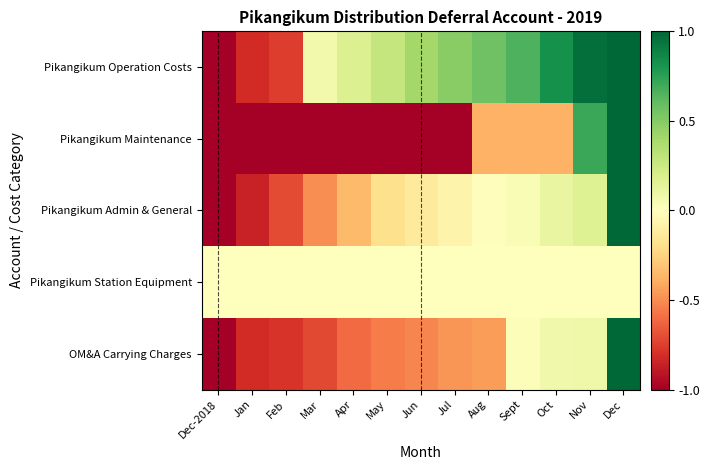

What is the spread (max minus min) of values at Sept?

1.0